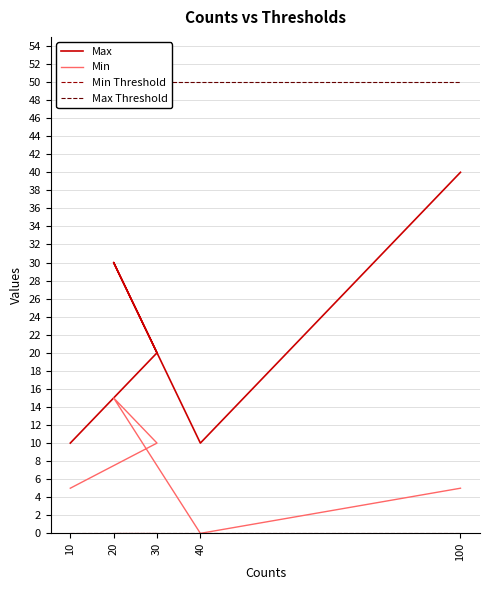

What is the difference between the highest and lowest values at 40?

50